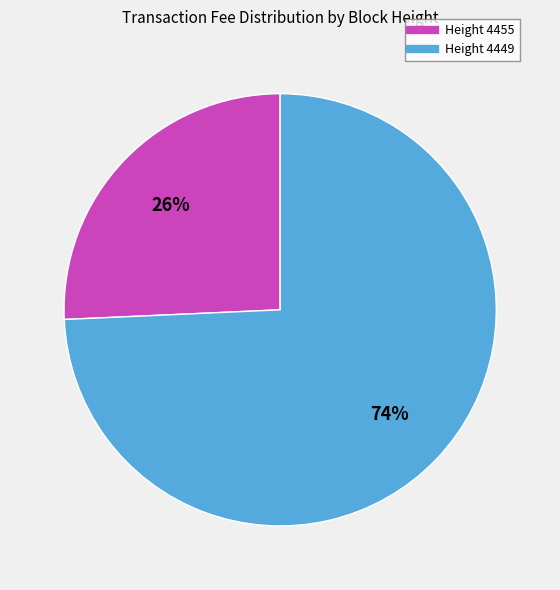

To the nearest percent, what is the average slice percentage?

50%